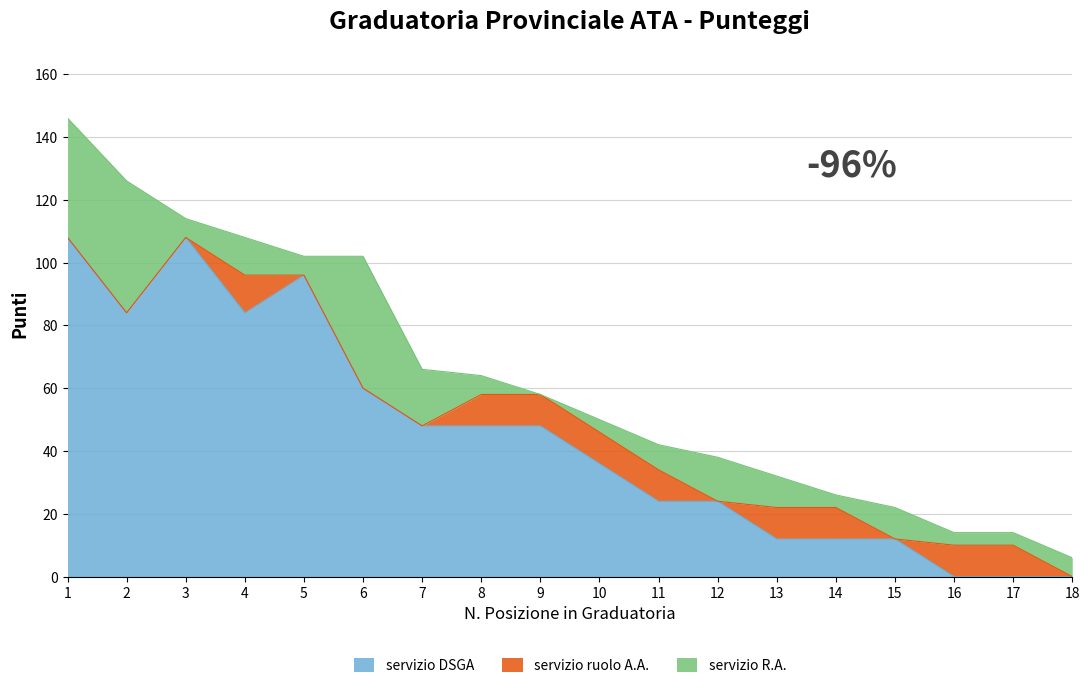

Reading left to right, what are all the values shown in this chart?

servizio DSGA: 1=108	2=84	3=108	4=84	5=96	6=60	7=48	8=48	9=48	10=36	11=24	12=24	13=12	14=12	15=12	16=0	17=0	18=0
servizio ruolo A.A.: 1=0	2=0	3=0	4=12	5=0	6=0	7=0	8=10	9=10	10=10	11=10	12=0	13=10	14=10	15=0	16=10	17=10	18=0
servizio R.A.: 1=38	2=42	3=6	4=12	5=6	6=42	7=18	8=6	9=0	10=4	11=8	12=14	13=10	14=4	15=10	16=4	17=4	18=6